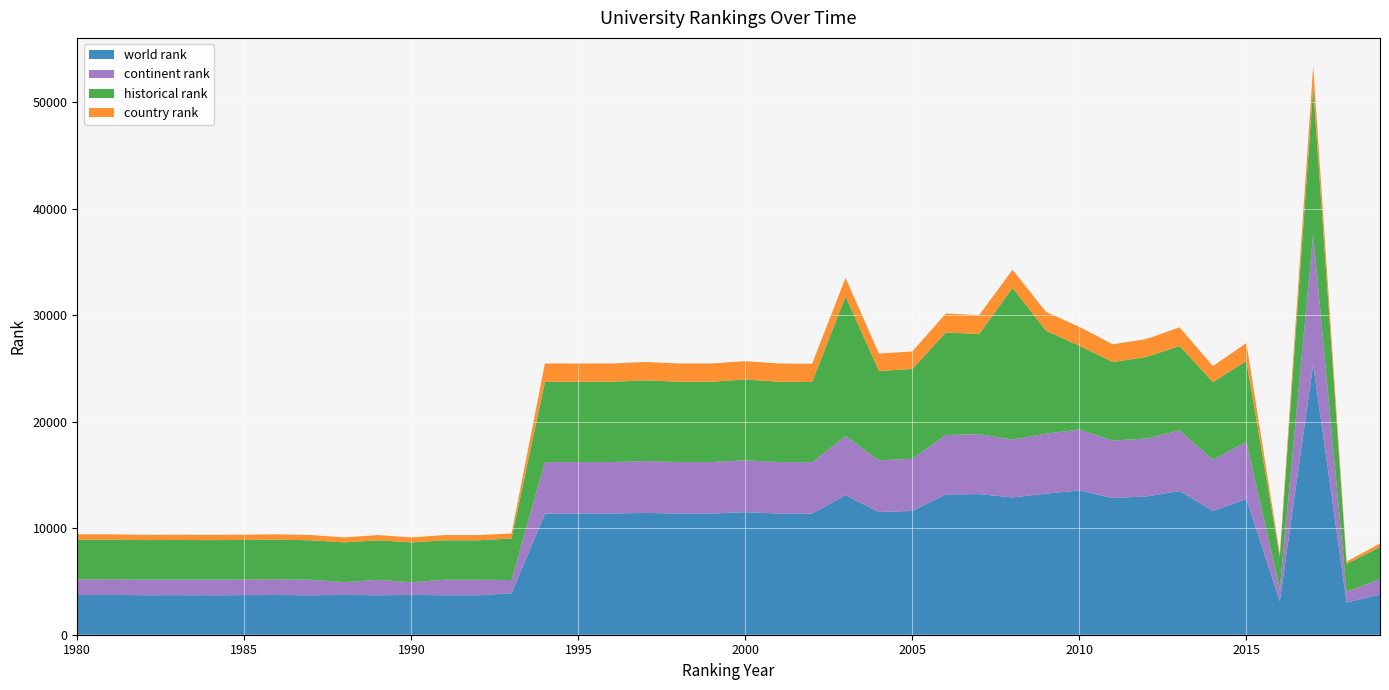

Reading right to left, what are all the values shown in this chart?

world rank: 3768.0	3023.0	25375.0	3149.0	12748.0	11620.0	13484.0	12972.0	12831.0	13539.0	13244.0	12886.0	13199.0	13167.0	11621.0	11511.0	13095.0	11366.0	11376.0	11500.0	11376.0	11376.0	11433.0	11376.0	11376.0	11376.0	3898.0	3703.0	3703.0	3742.0	3703.0	3737.0	3703.0	3727.0	3717.0	3708.0	3715.0	3712.0	3730.0	3730.0
continent rank: 1449.0	1008.0	12186.0	1153.0	5360.0	4807.0	5690.0	5443.0	5394.0	5718.0	5626.0	5426.0	5625.0	5581.0	4897.0	4851.0	5558.0	4824.0	4828.0	4872.0	4828.0	4828.0	4857.0	4828.0	4828.0	4823.0	1236.0	1455.0	1455.0	1184.0	1455.0	1194.0	1455.0	1469.0	1463.0	1460.0	1460.0	1458.0	1467.0	1467.0
country rank: 321.0	216.0	1974.0	281.0	1672.0	1512.0	1749.0	1677.0	1667.0	1769.0	1766.0	1702.0	1767.0	1790.0	1648.0	1638.0	1748.0	1711.0	1714.0	1717.0	1714.0	1714.0	1720.0	1714.0	1714.0	1714.0	468.0	493.0	493.0	467.0	493.0	462.0	493.0	498.0	495.0	494.0	493.0	493.0	496.0	498.0
historical rank: 3014.7	2621.7	13810.0	2999.7	7595.0	7277.0	7921.5	7653.5	7365.3	7863.8	9666.7	14243.3	9402.3	9607.3	8419.3	8389.7	13095.0	7530.0	7539.5	7583.5	7539.5	7539.5	7584.0	7539.5	7539.5	7539.5	3898.0	3703.0	3703.0	3742.0	3703.0	3737.0	3703.0	3727.0	3717.0	3708.0	3715.0	3712.0	3730.0	3730.0